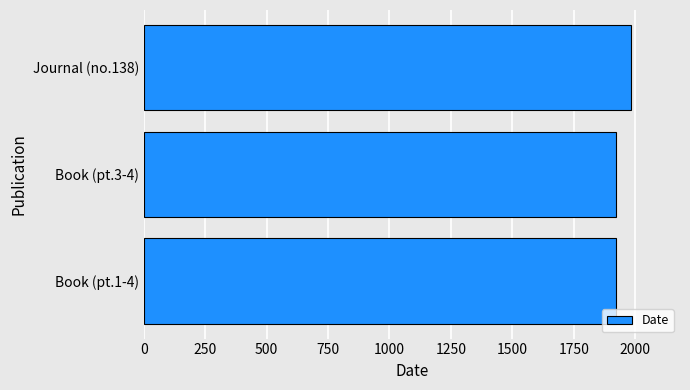

What is the ratio of the value at Book (pt.3-4) to the value at Book (pt.1-4)?

1.0